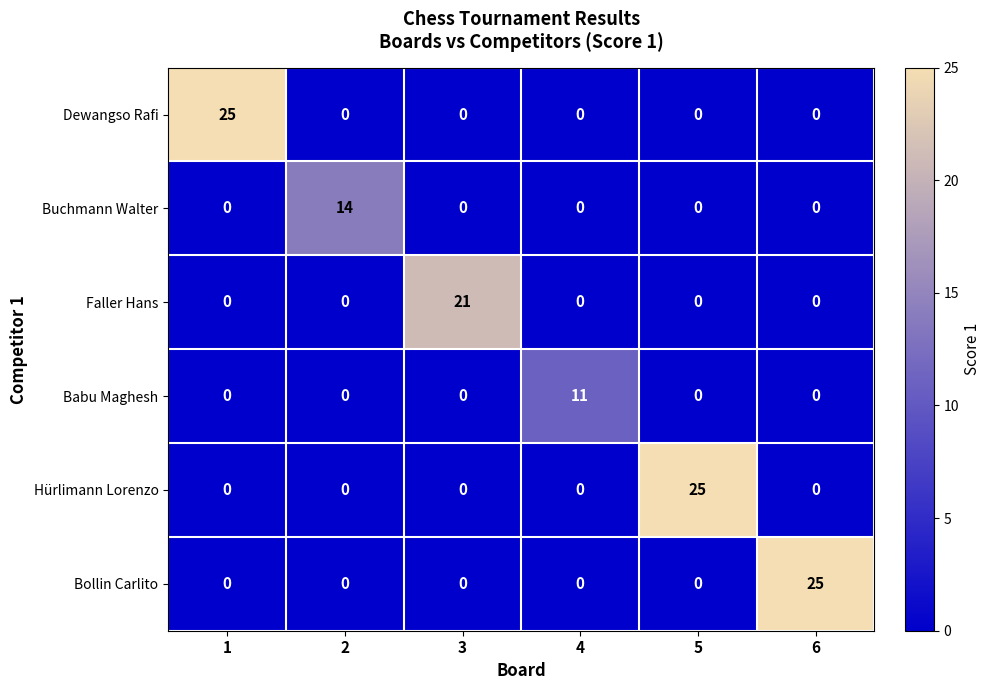

What is the maximum value shown in the chart?

25